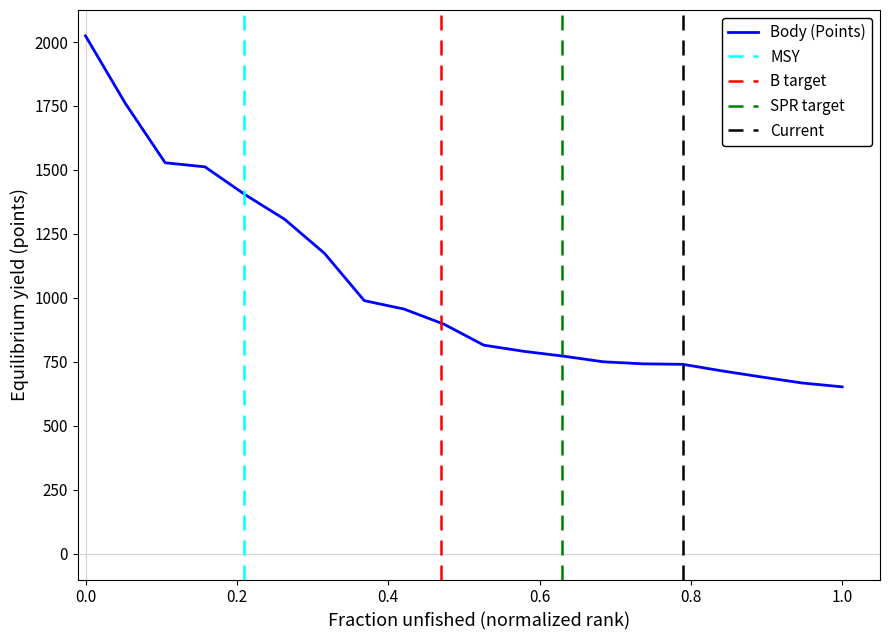

Is it true that the value at 11 is 815?

True